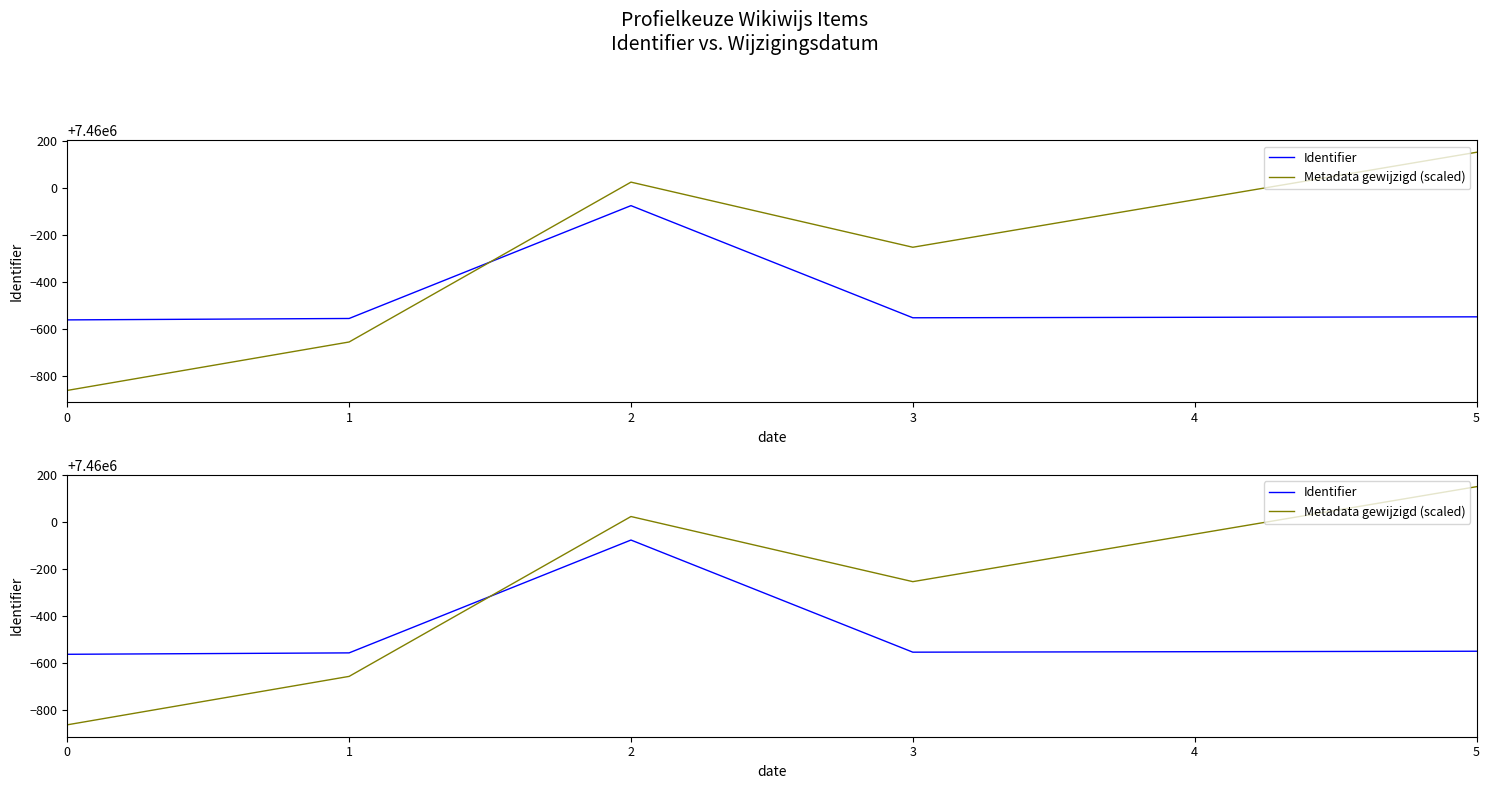

What is the average value of the Identifier series?

7459526